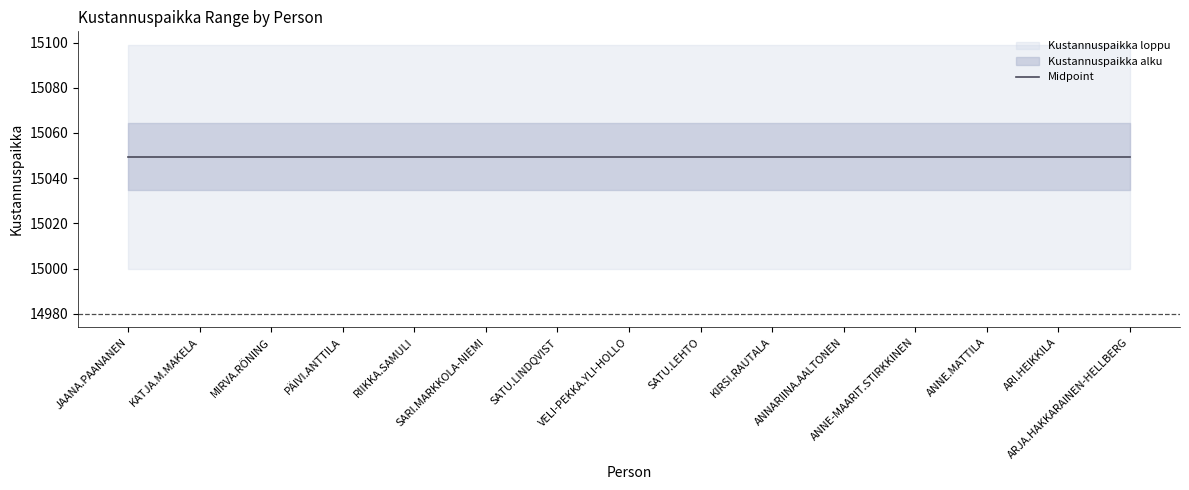

What position from the left is VELI-PEKKA.YLI-HOLLO?

8